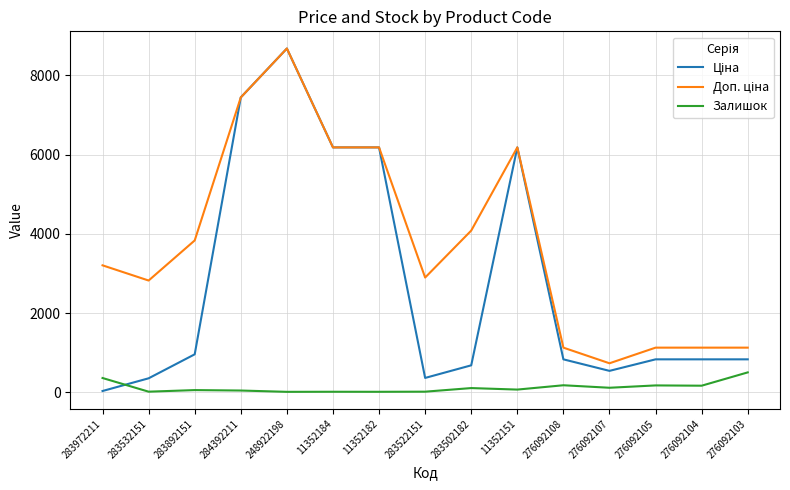

Count the number of categories in the chart.

15